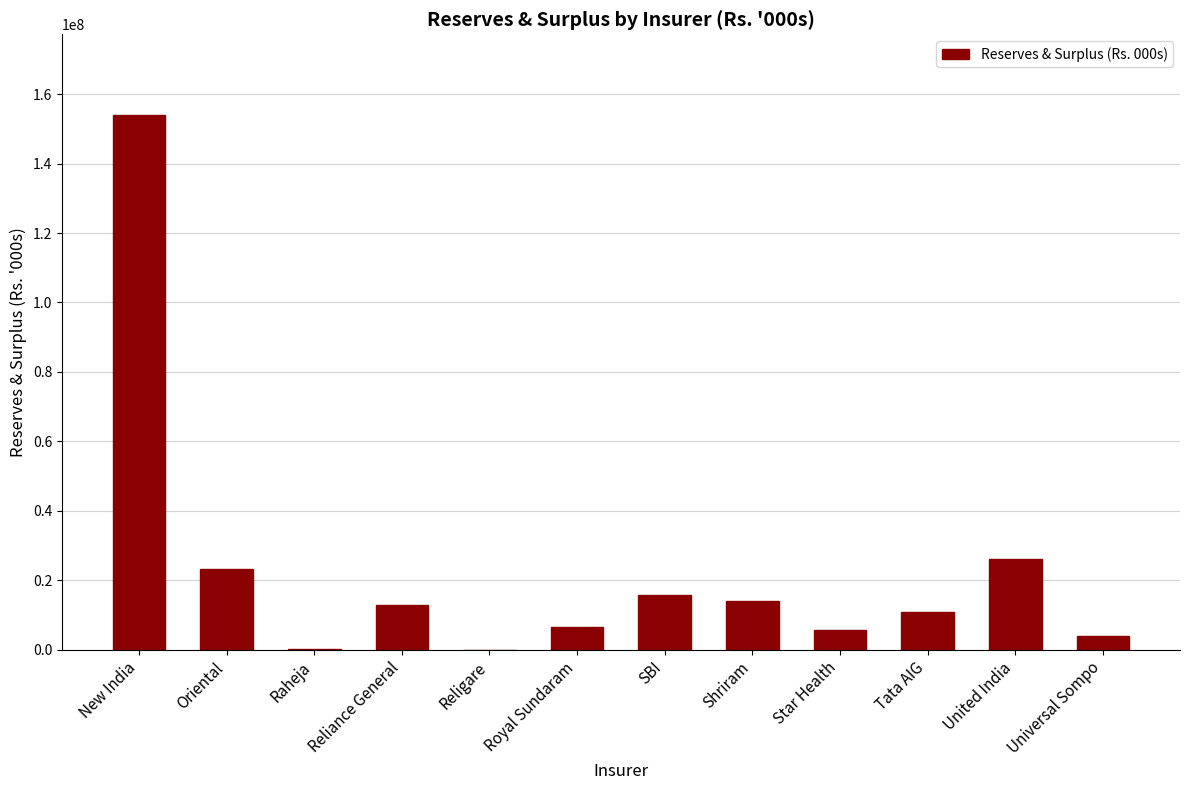

What is the difference between the values at Tata AIG and Raheja?

10785094